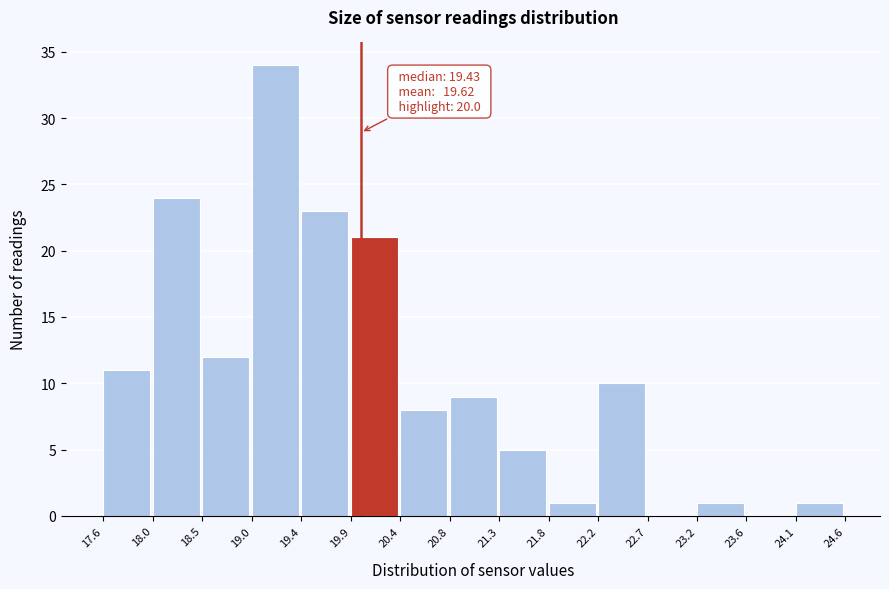

Which range on the x-axis has the tallest bar?

19.0 to 19.4